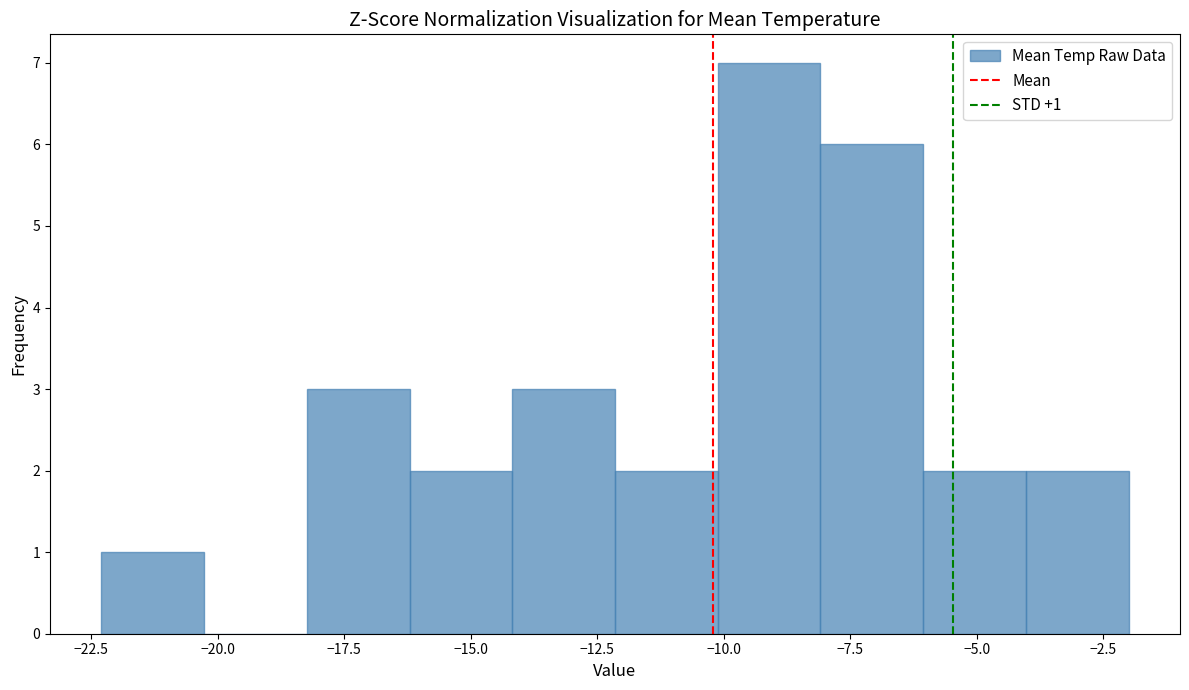

Which range on the x-axis has the tallest bar?

-10.0 to -8.0